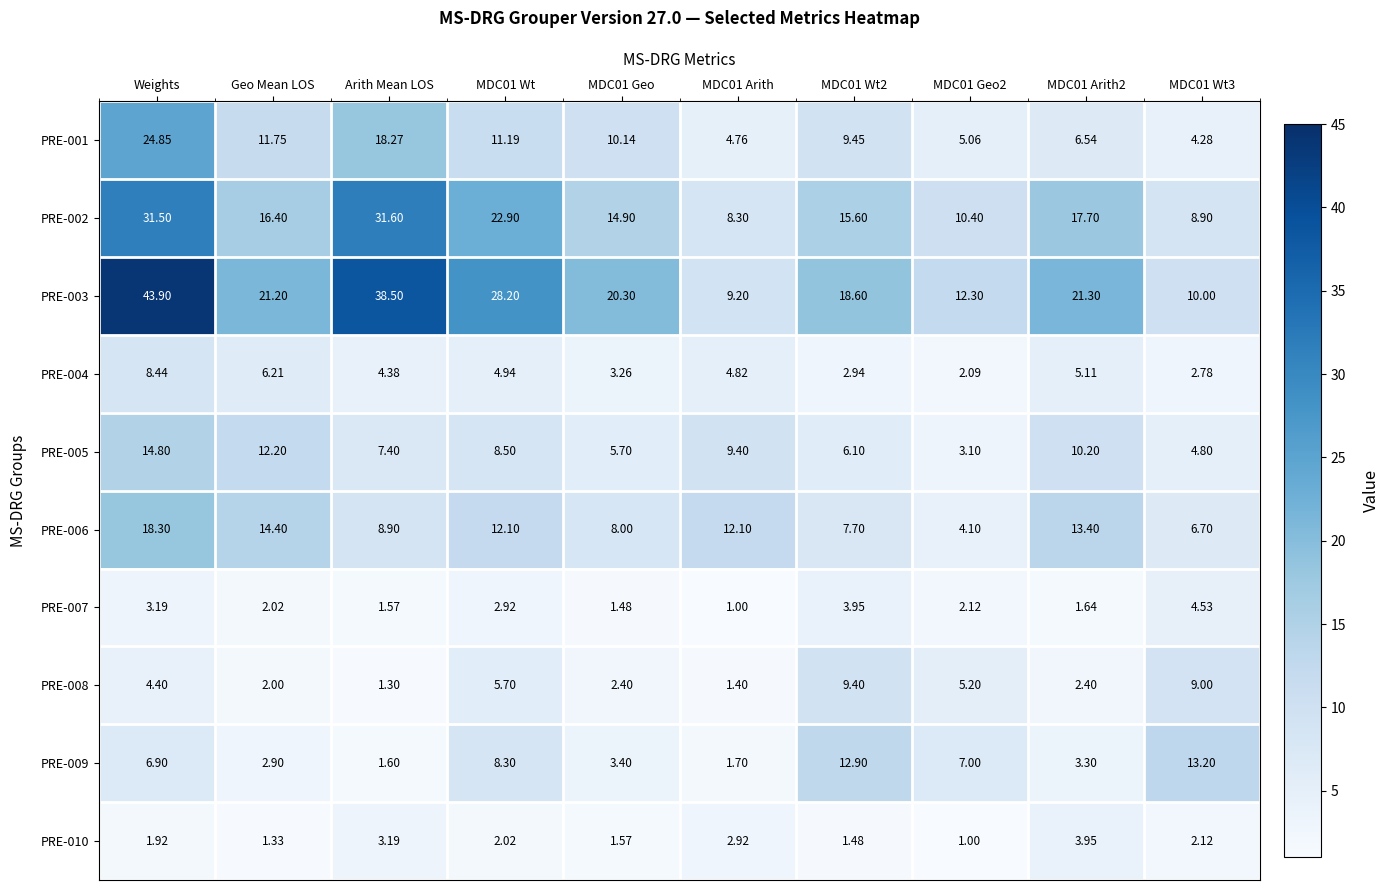

At which label does PRE-004 first exceed 4?

Weights